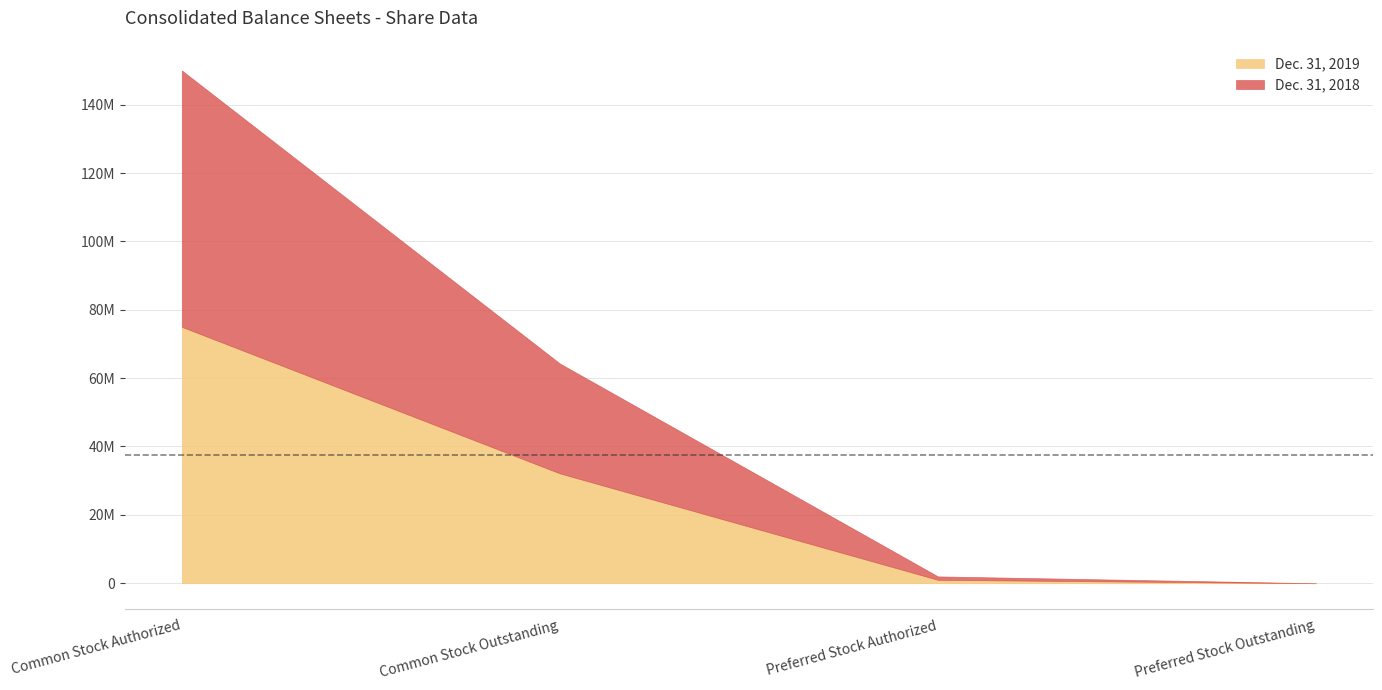

At Common Stock Authorized, list the series in order from smallest to largest.

Dec. 31, 2019, Dec. 31, 2018